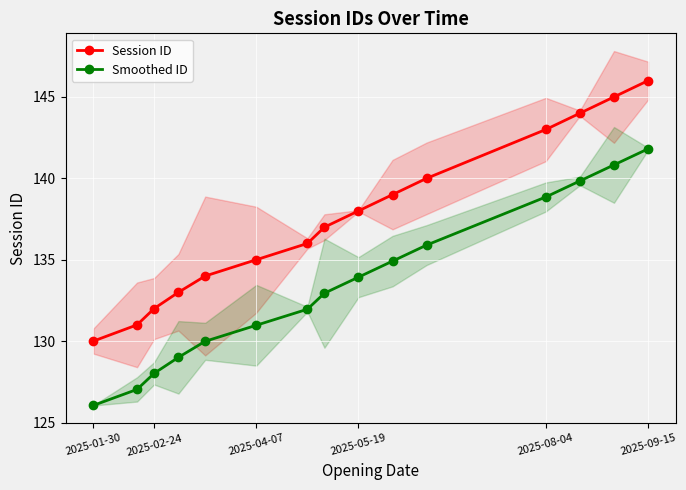

Rank the series by their average value, from lowest to highest.

Smoothed ID, Session ID